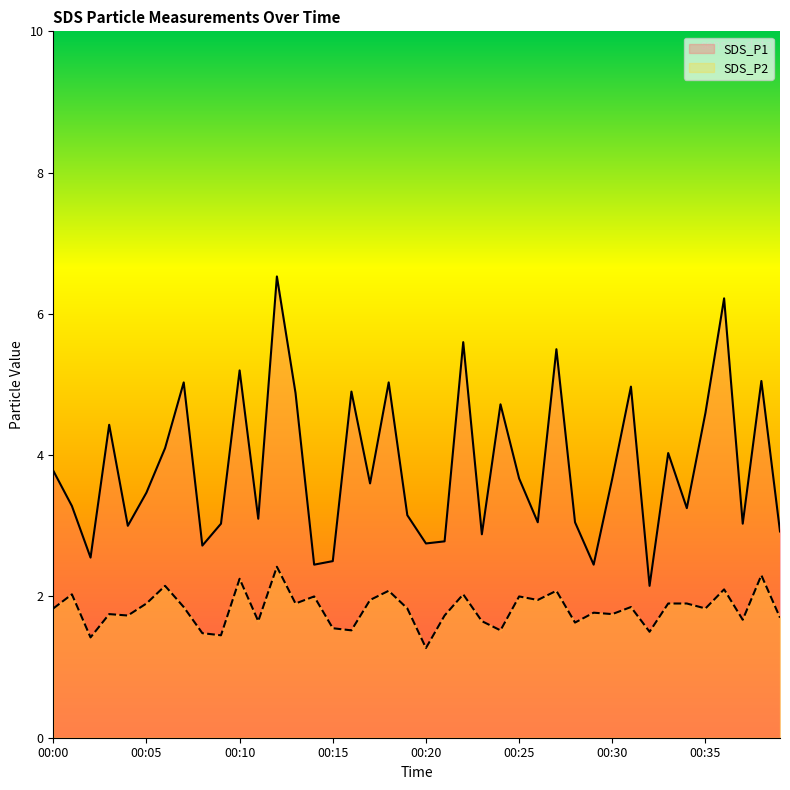

What is the minimum value for SDS_P2?

1.3